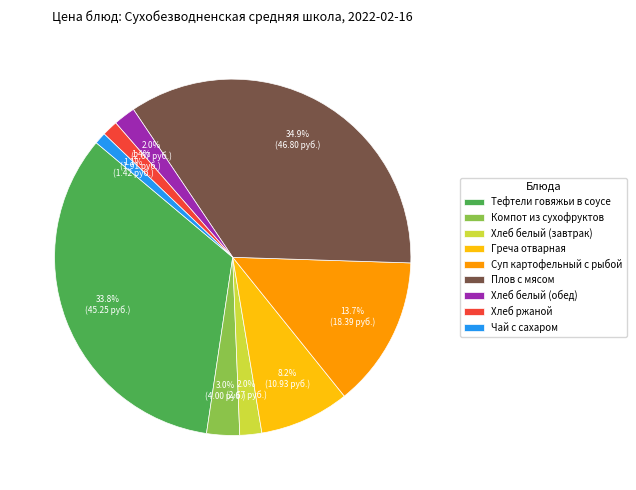

How many slices are in this pie chart?

9